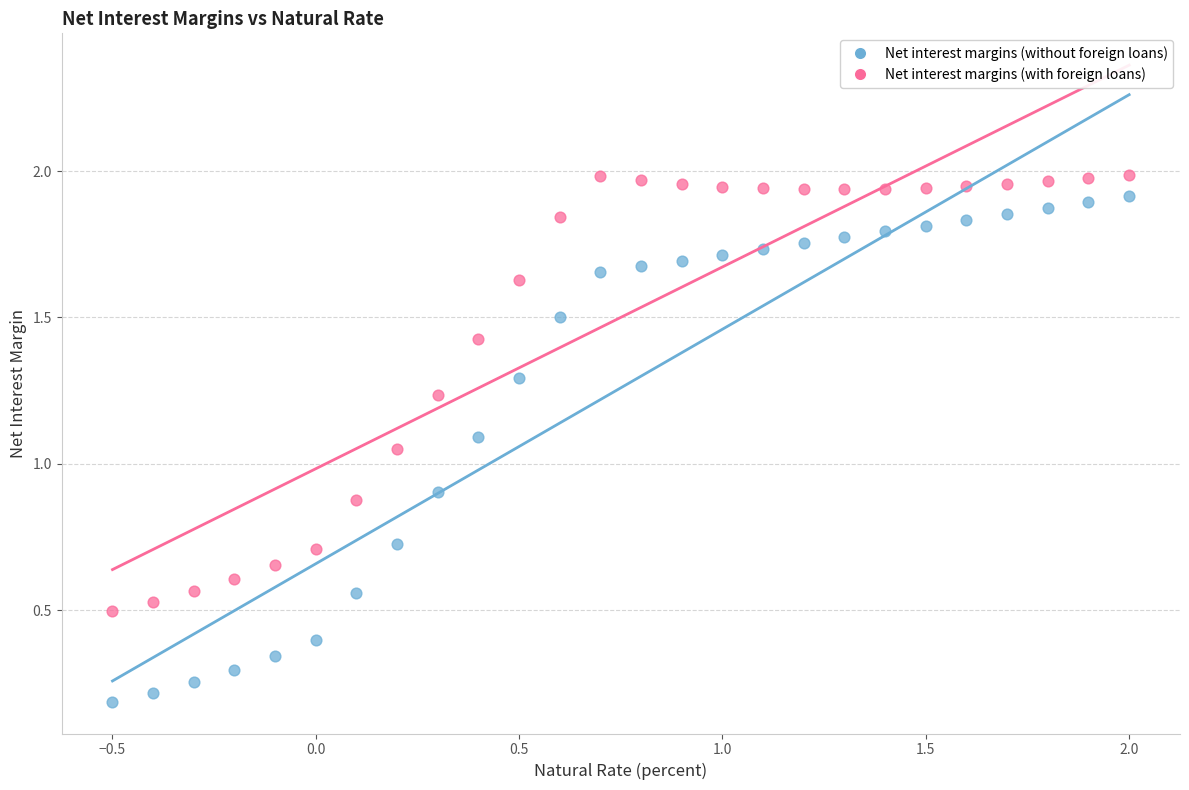

Which series has the largest Y range (max minus min)?

Net interest margins (without foreign loans)